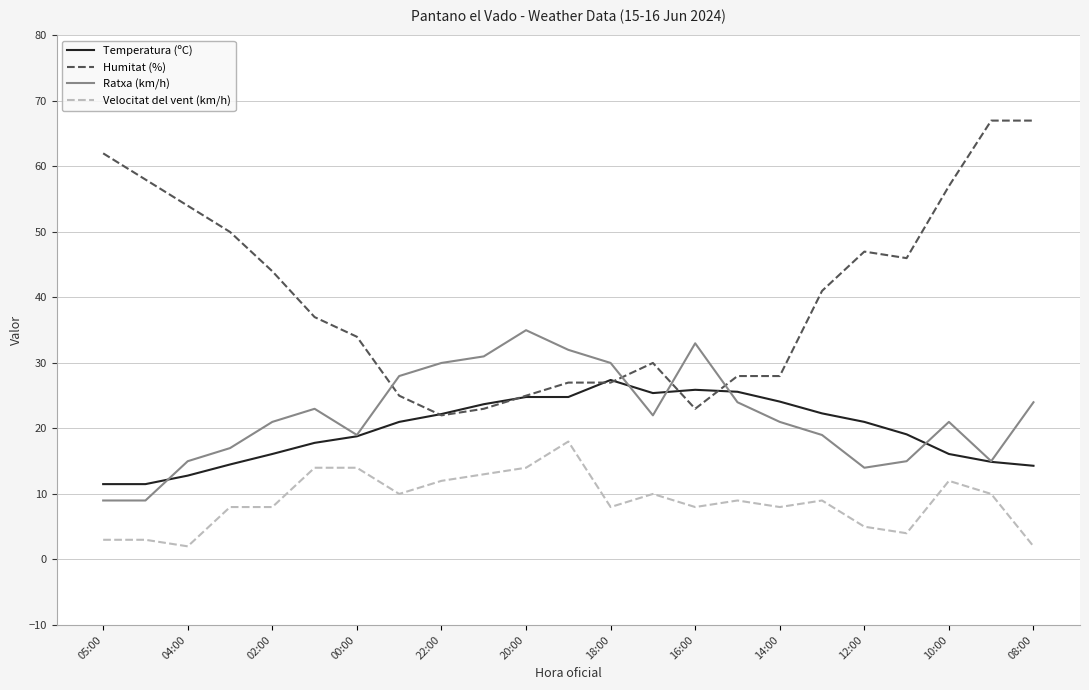

Which series has the largest total across all categories?

Humitat (%)